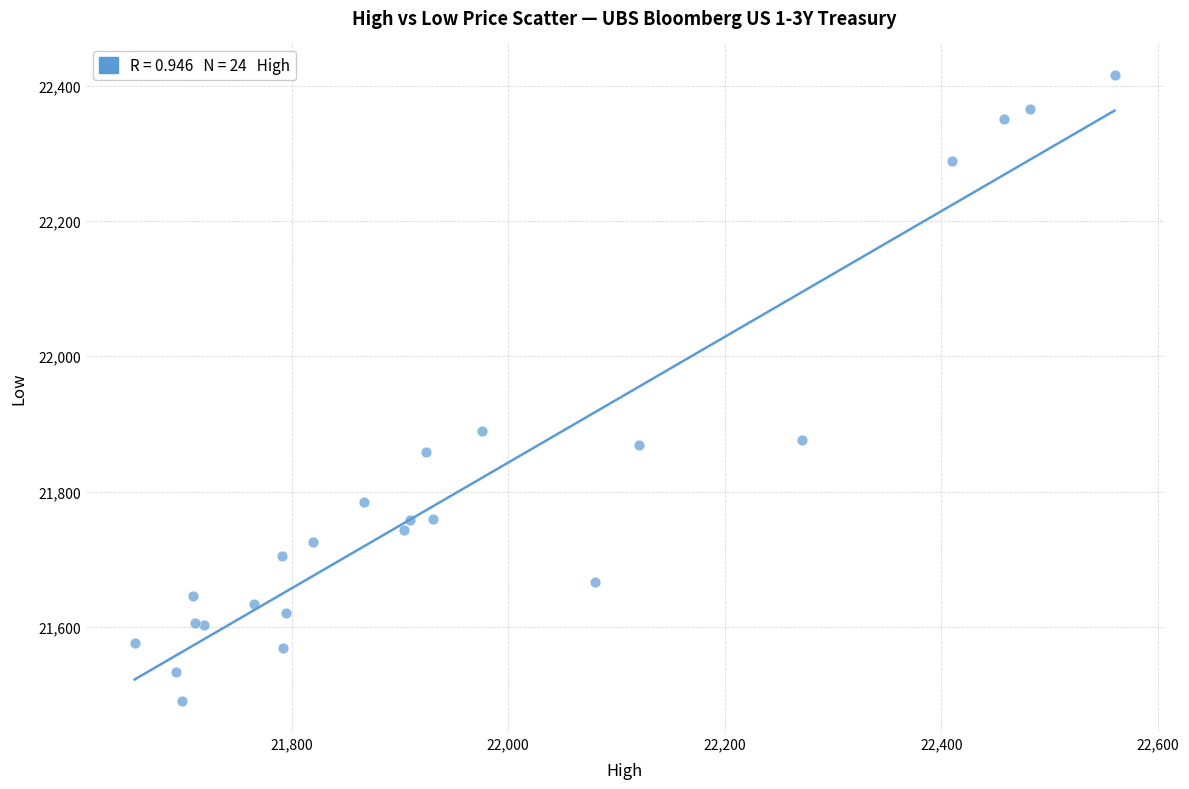

What Y value in the scatter plot is closest to 21953?

21890